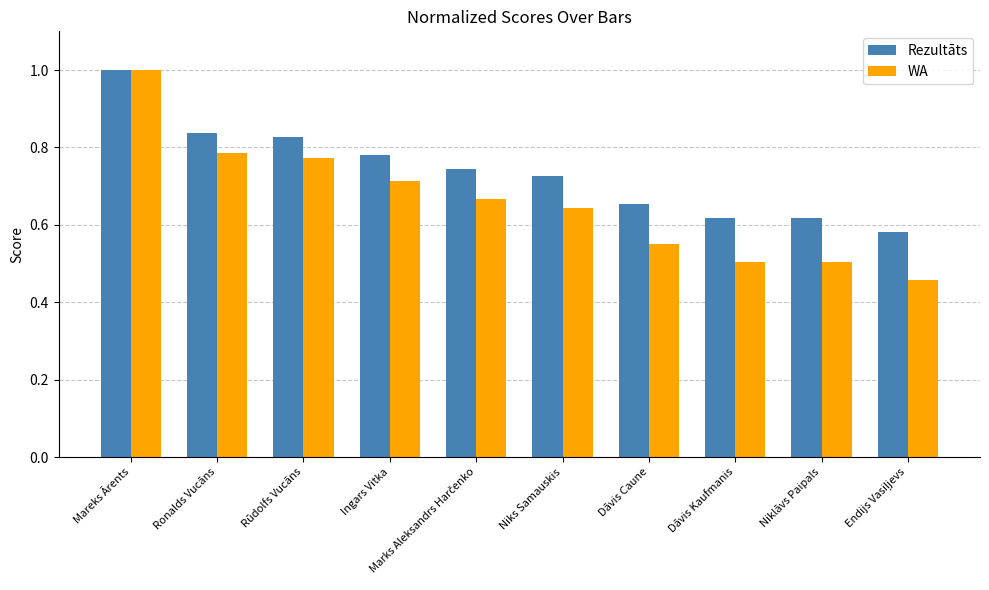

What is the sum of all Rezultāts values?

7.4